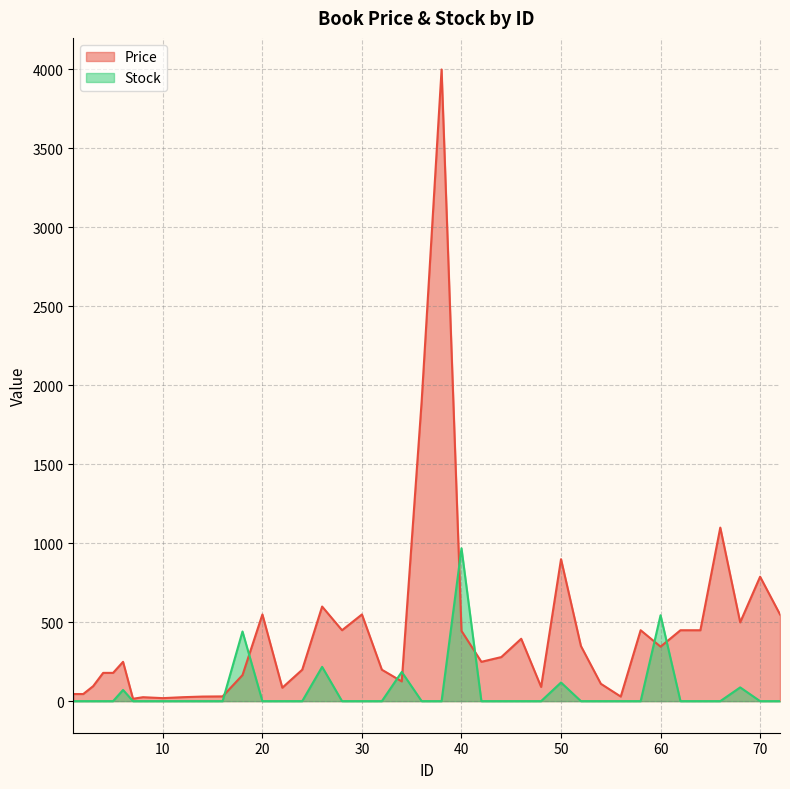

True or false: Price has a value of 449 at 58.

True